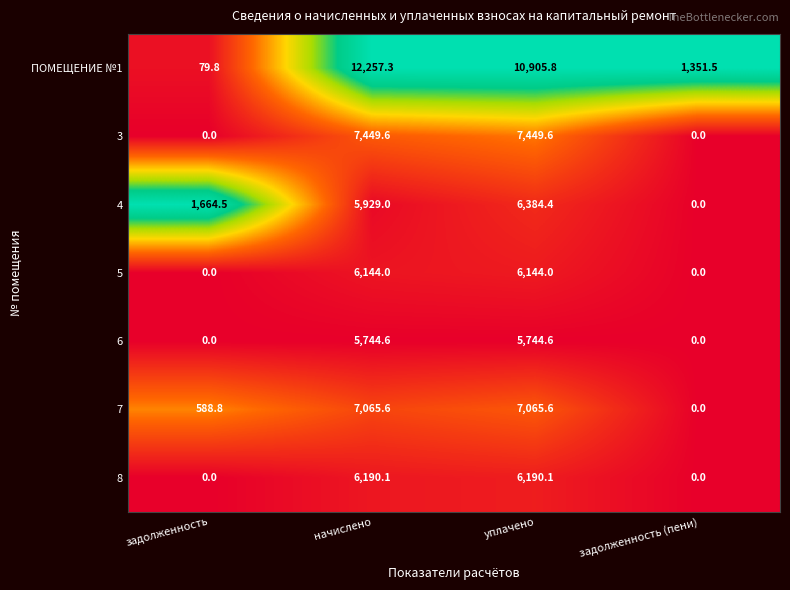

What is the maximum value shown in the chart?

12257.3